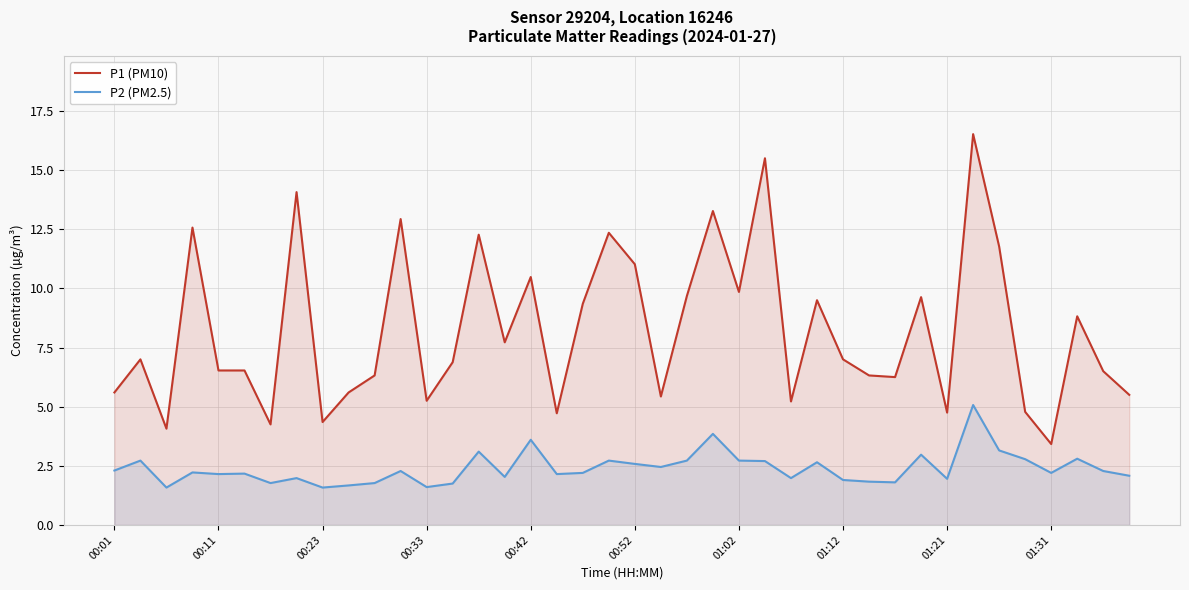

True or false: P1 (PM10) and P2 (PM2.5) cross at least once.

False